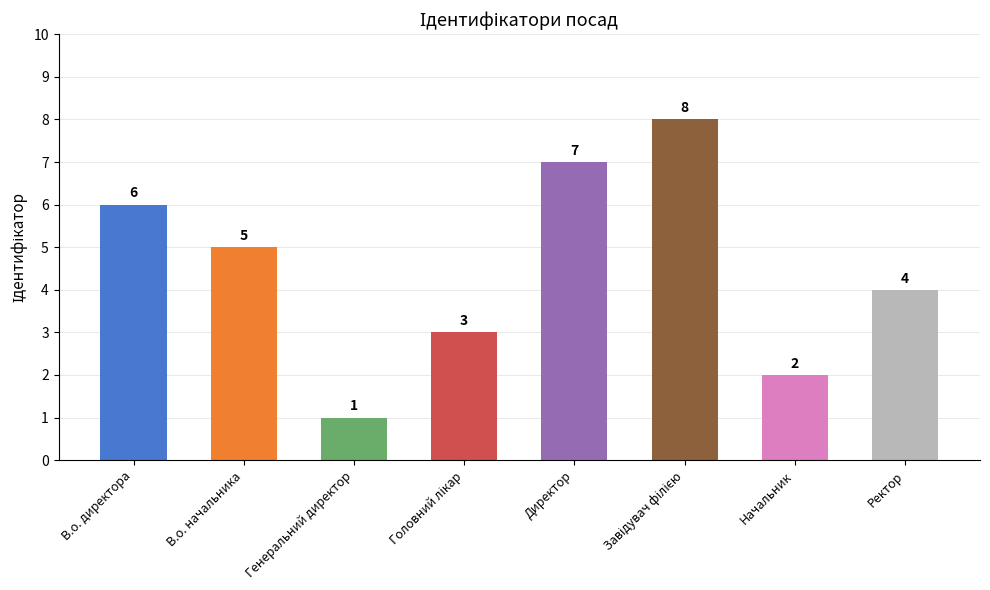

Reading left to right, list all the values displayed in this chart.

6	5	1	3	7	8	2	4